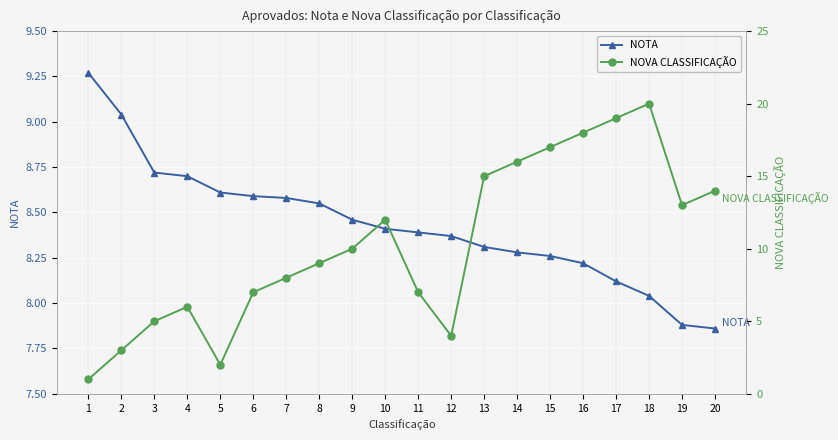

Reading right to left, what are all the values shown in this chart?

NOTA: 7.9	7.9	8.0	8.1	8.2	8.3	8.3	8.3	8.4	8.4	8.4	8.5	8.6	8.6	8.6	8.6	8.7	8.7	9.0	9.3
NOVA CLASSIFICAÇÃO: 14.0	13.0	20.0	19.0	18.0	17.0	16.0	15.0	4.0	7.0	12.0	10.0	9.0	8.0	7.0	2.0	6.0	5.0	3.0	1.0